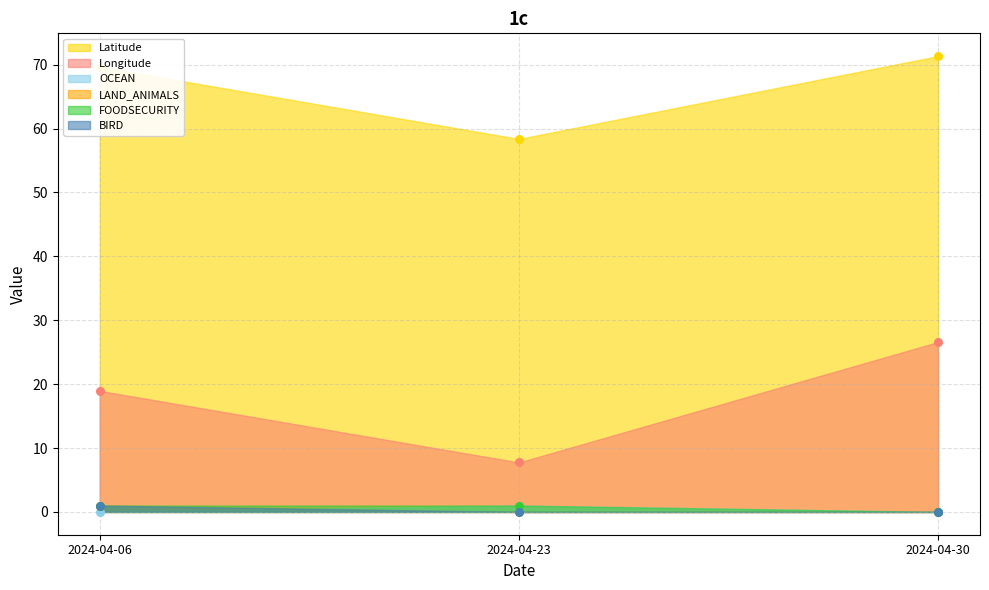

At how many categories does at least one series exceed 63?

2